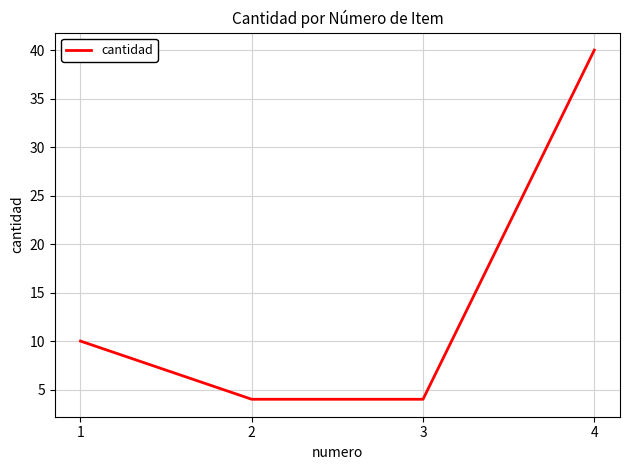

The value at 3 is 6. True or false?

False